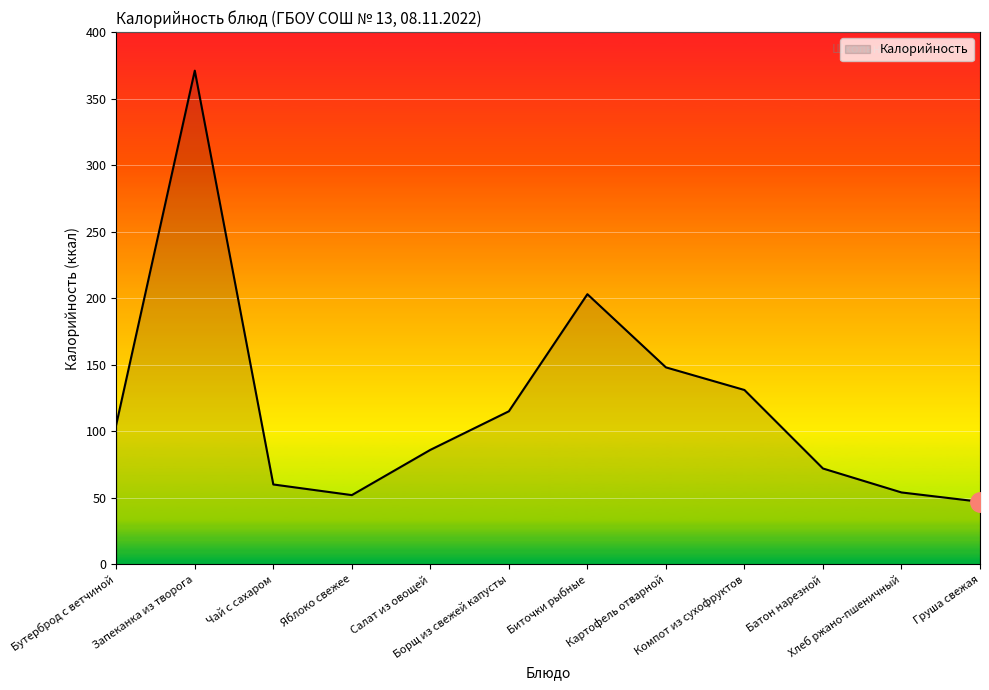

Reading right to left, list all the values displayed in this chart.

Груша свежая=47	Хлеб ржано-пшеничный=54	Батон нарезной=72	Компот из сухофруктов=131	Картофель отварной=148	Биточки рыбные=203	Борщ из свежей капусты=115	Салат из овощей=86	Яблоко свежее=52	Чай с сахаром=60	Запеканка из творога=371	Бутерброд с ветчиной=105